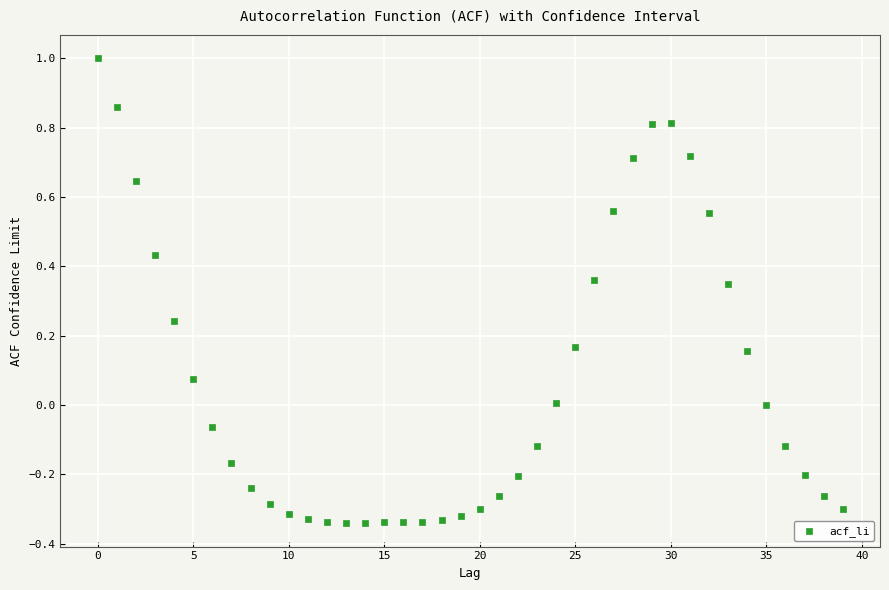

What is the range of Y values (max minus min)?

1.3